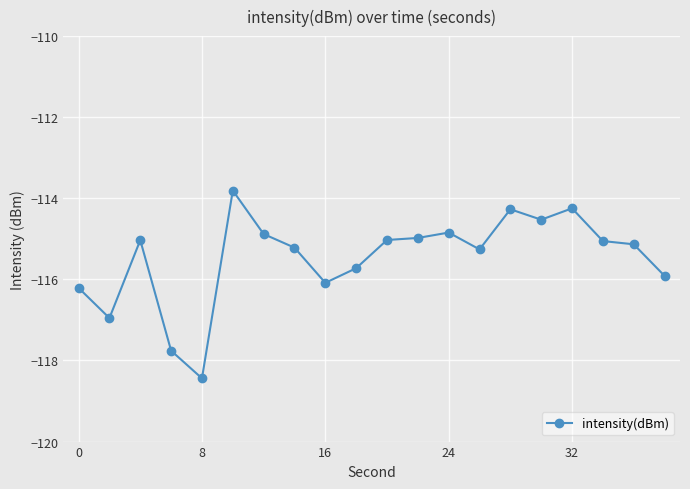

What is the minimum value shown in the chart?

-118.4